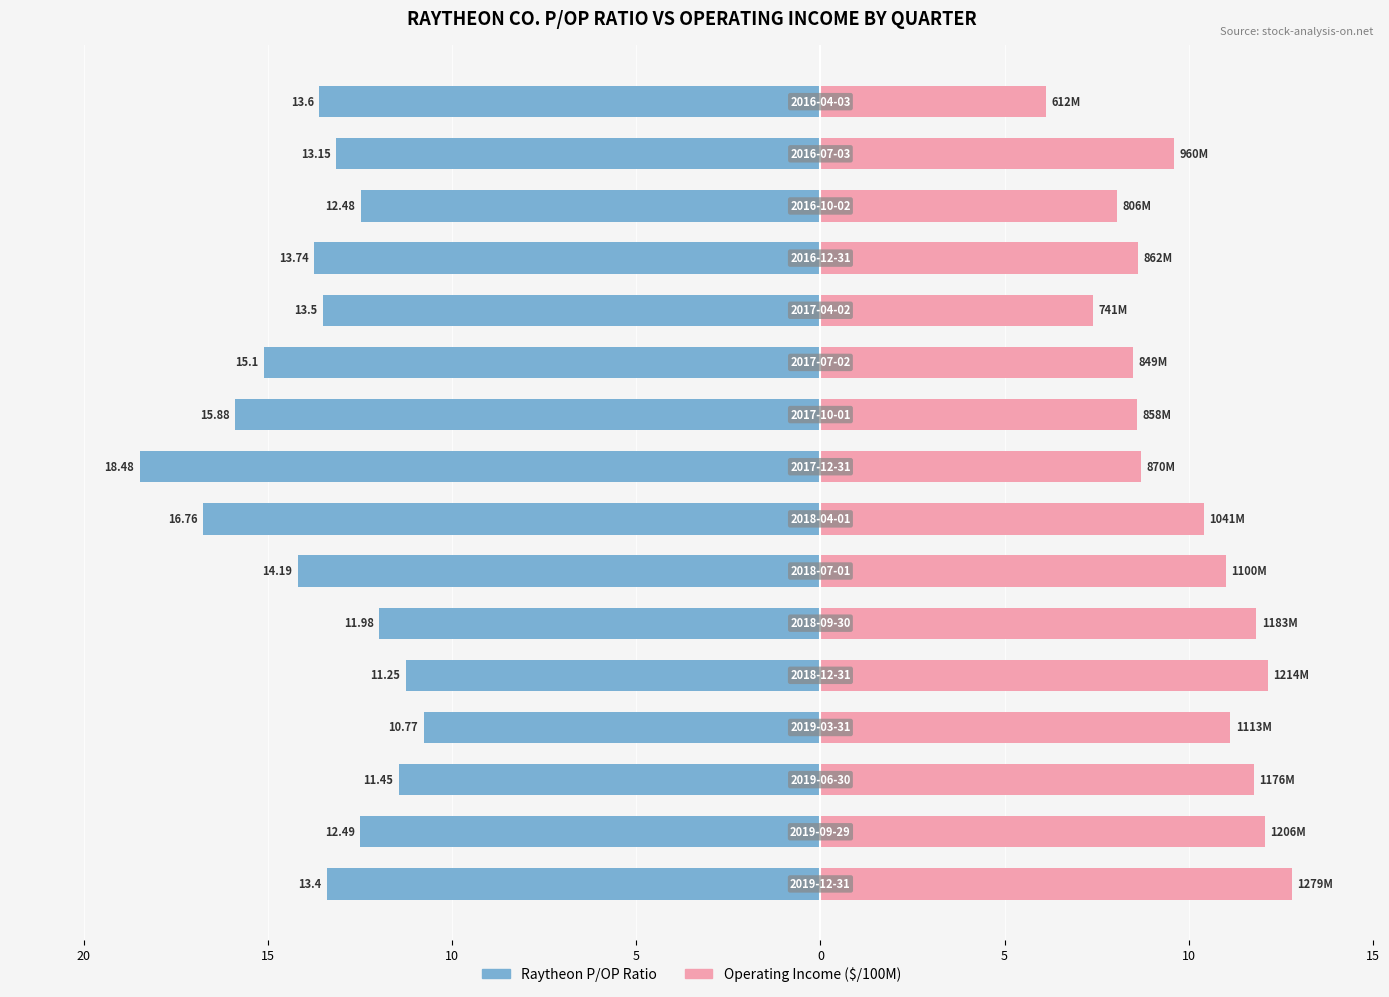

How many bars are there in total?

32